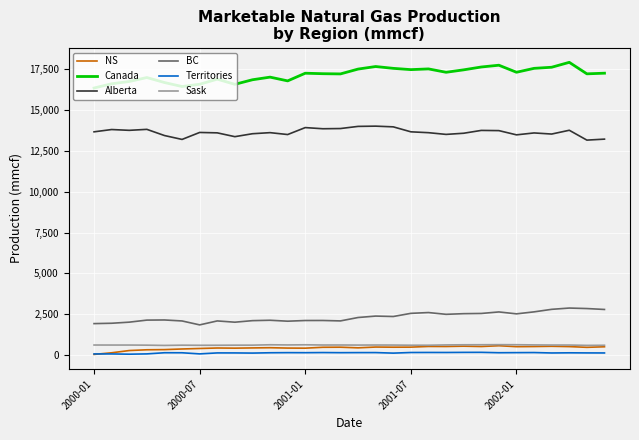

Which series has the largest total across all categories?

Canada